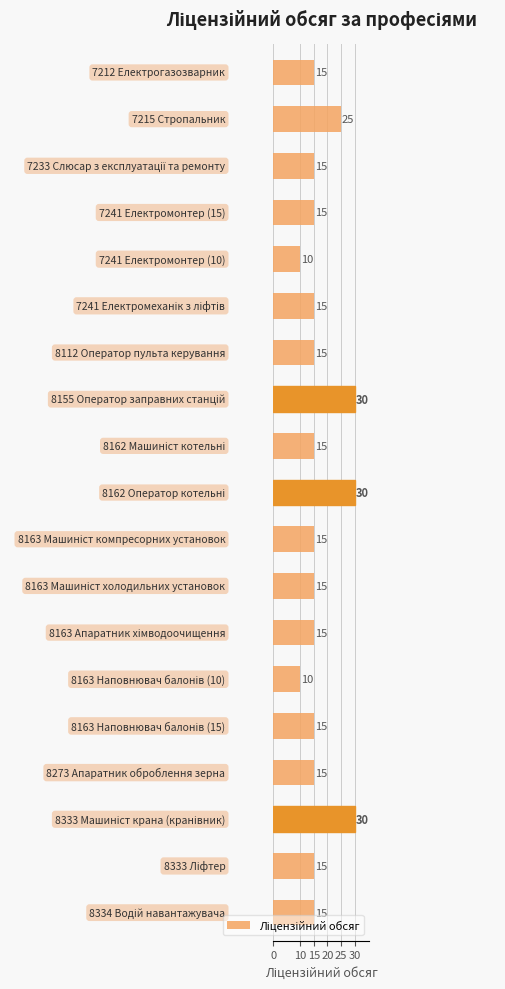

What is the difference between the maximum and minimum values?

20